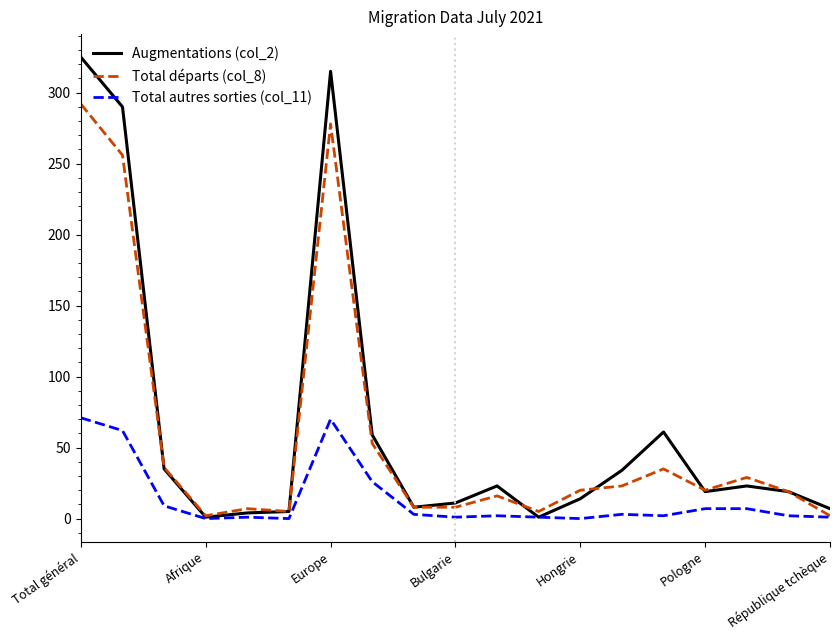

How many lines are shown in the chart?

3